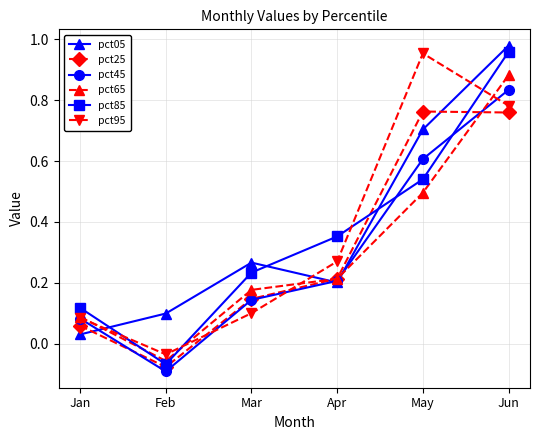

How many values in the pct85 series exceed 0?

5